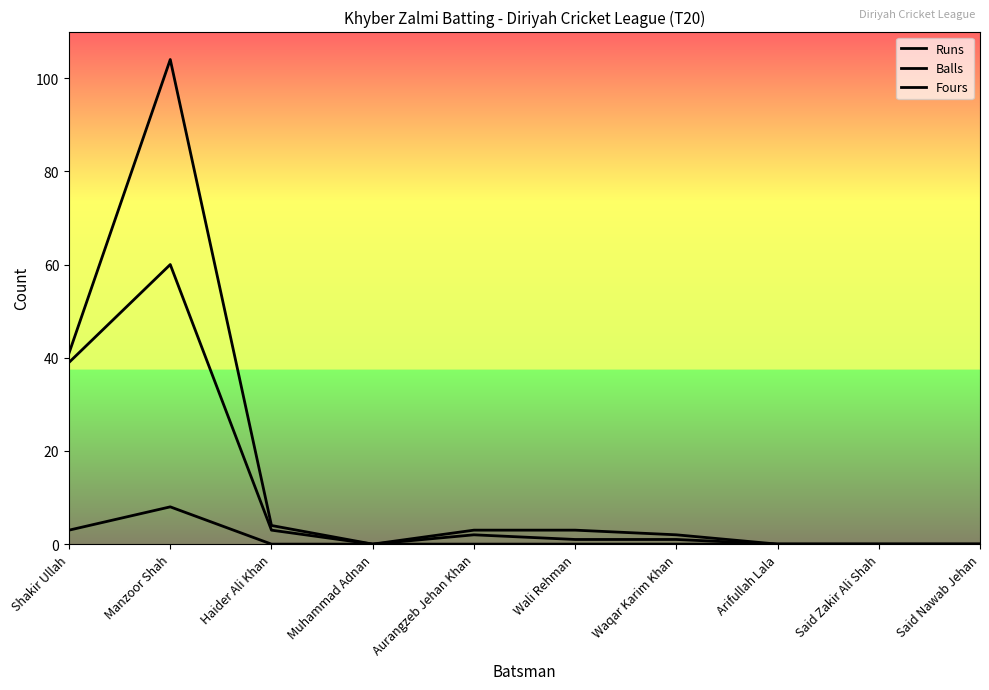

What is the difference between the maximum and minimum values in the Fours series?

8